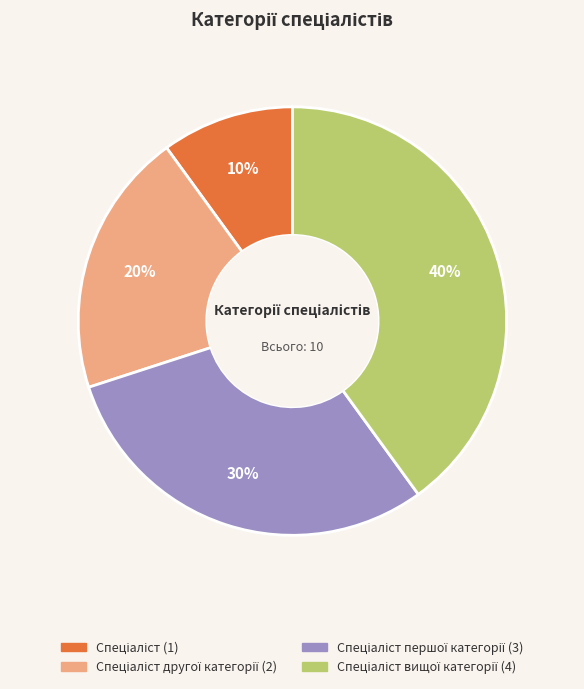

To the nearest percent, what is the difference between the largest and smallest slice percentages?

30%